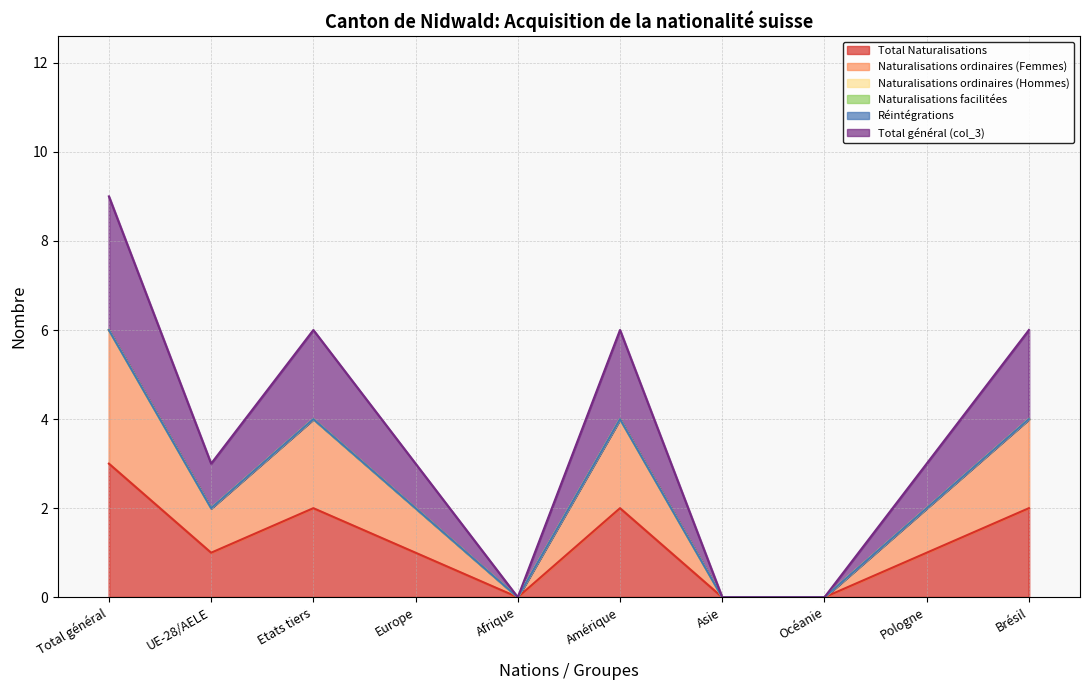

What is the label of the 10th point from the left?

Brésil